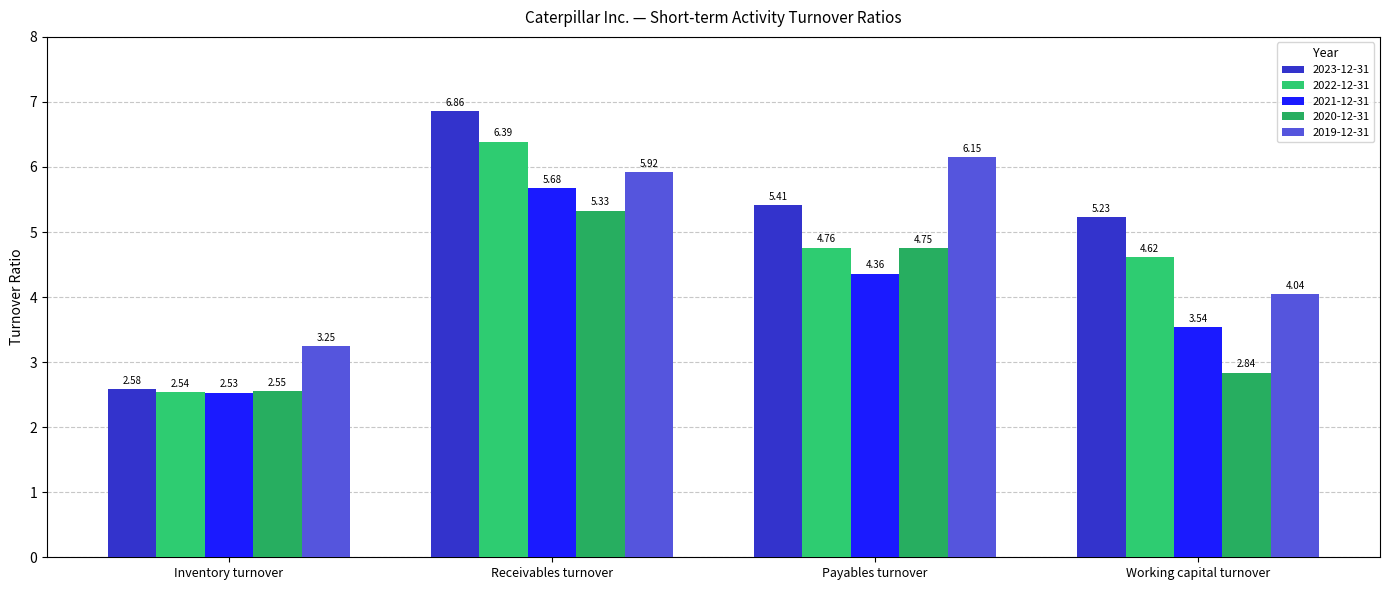

What is the difference between the maximum and minimum values in the 2022-12-31 series?

3.8